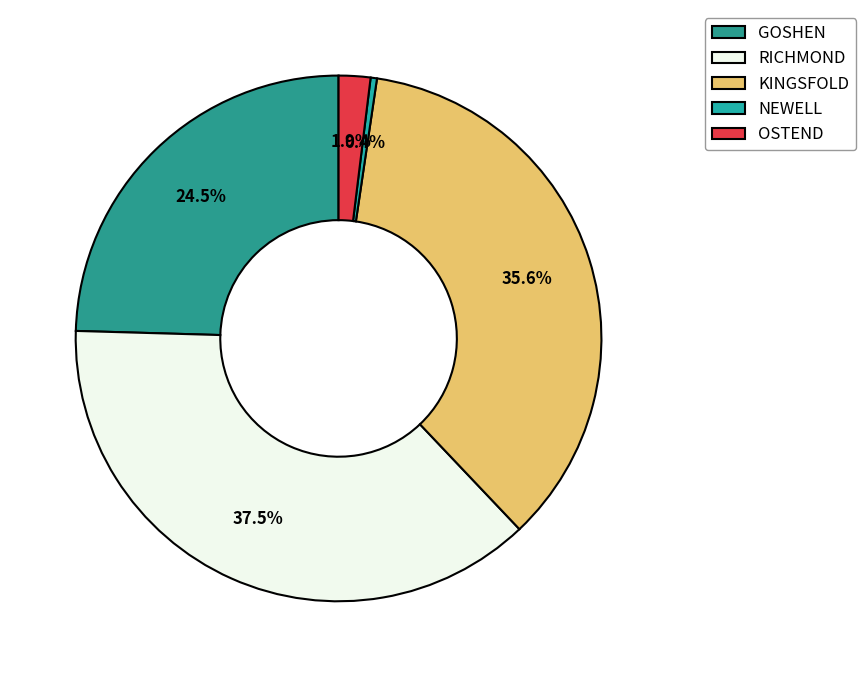

To the nearest percent, what is the average slice percentage?

20%